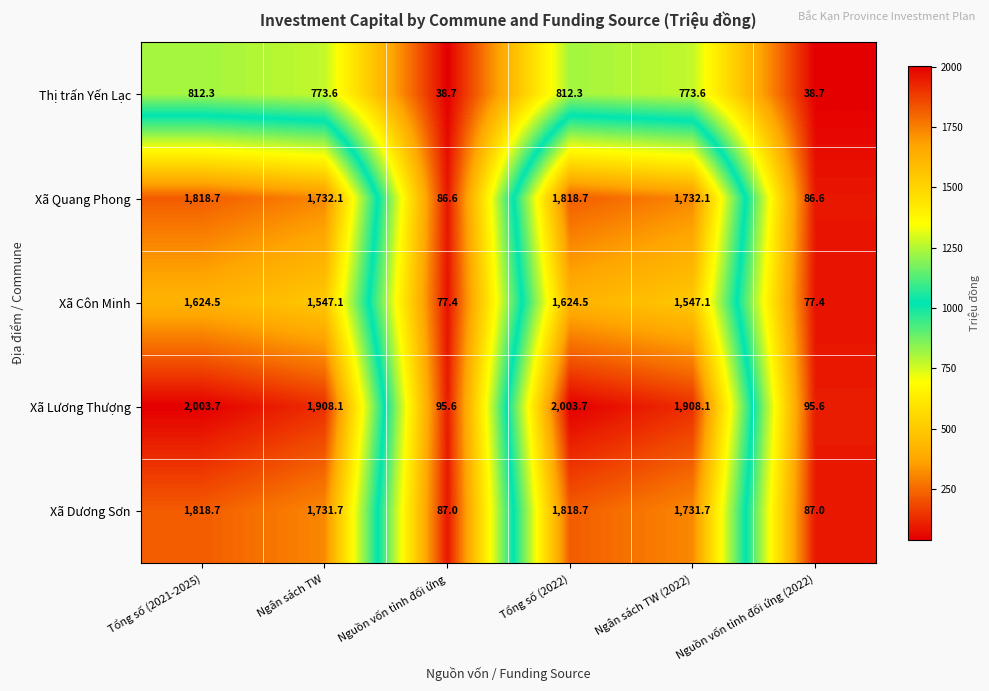

Where does the Xã Dương Sơn series first go above 1731?

Tổng số (2021-2025)